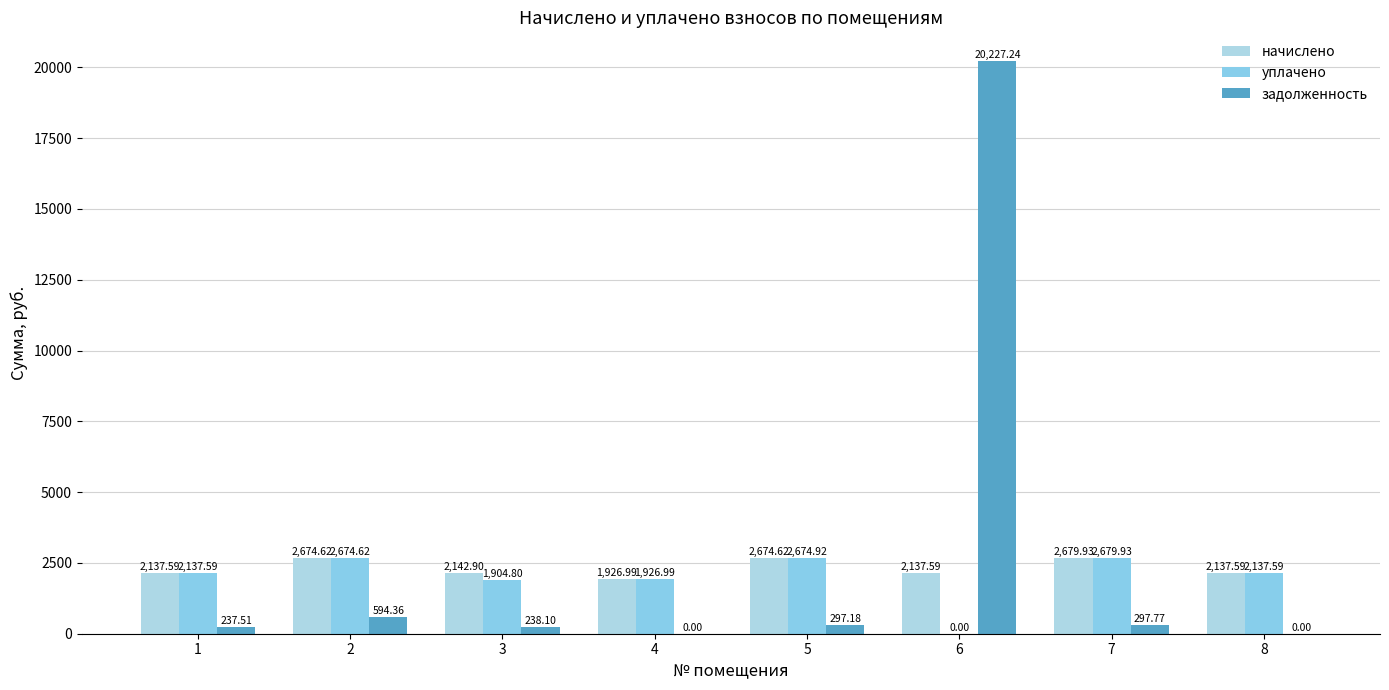

What is the lowest value of the начислено series?

1927.0